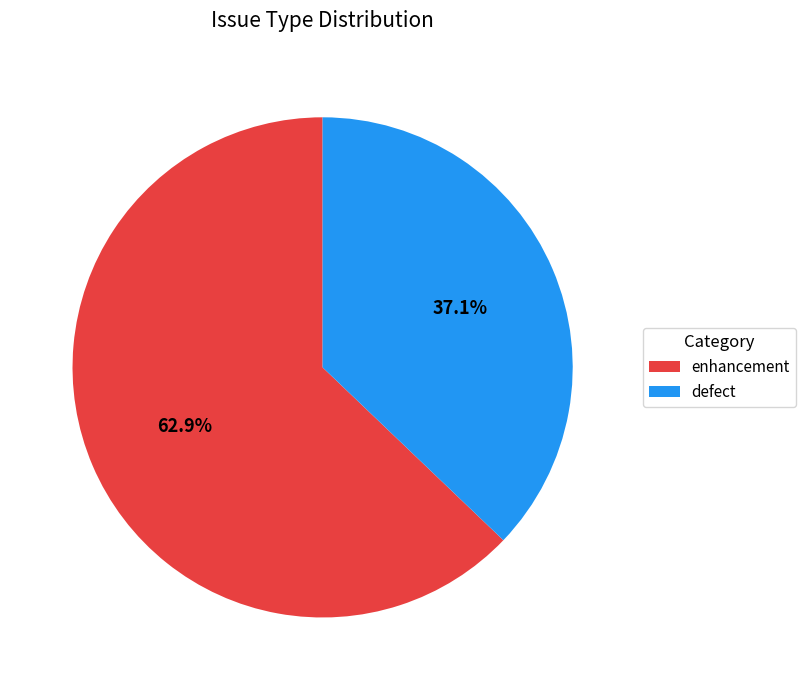

What percentage is the defect slice, to the nearest percent?

37%